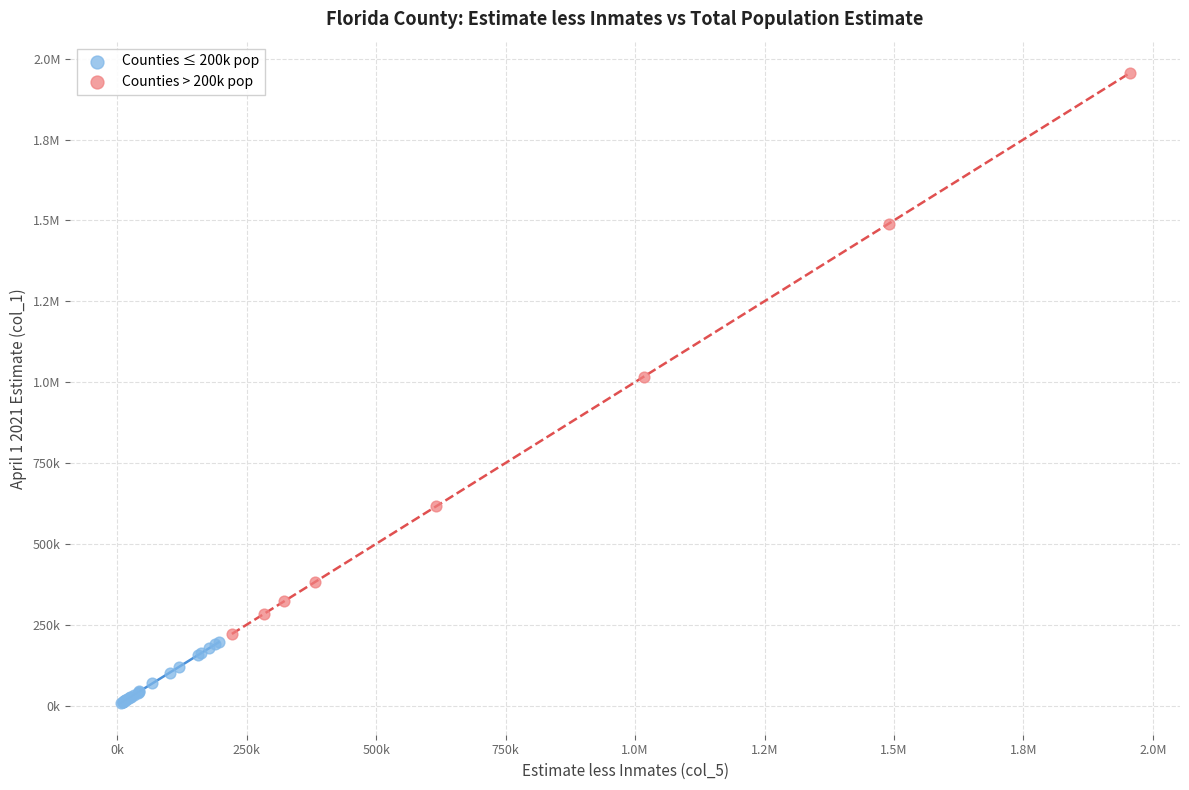

What are all the series names shown in the legend?

Counties ≤ 200k pop, Counties > 200k pop